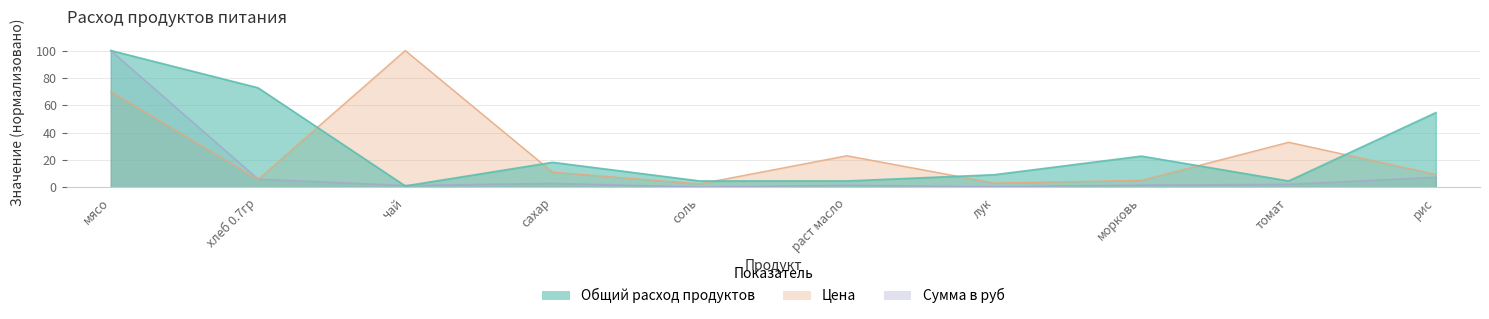

How many data points in Общий расход продуктов are above 18?

5